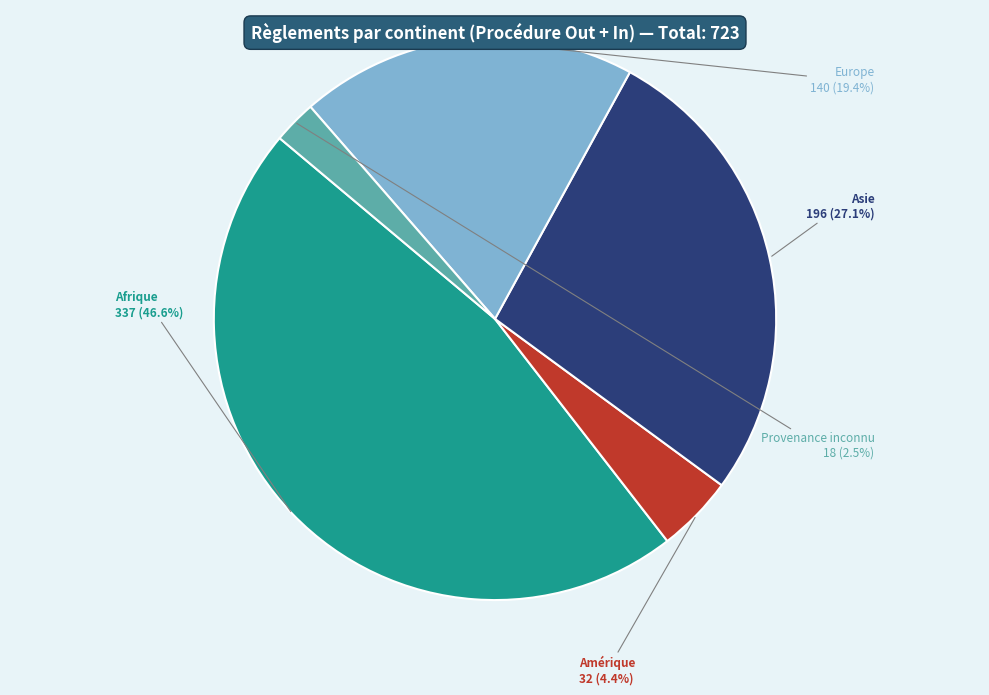

Is there a majority slice in this chart?

No